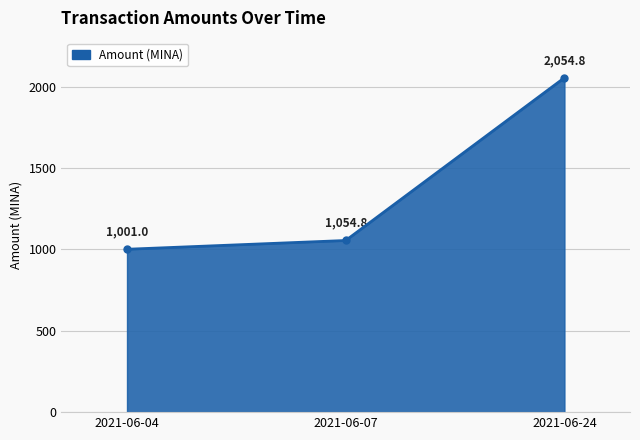

Which category has the highest value across all series?

2021-06-24